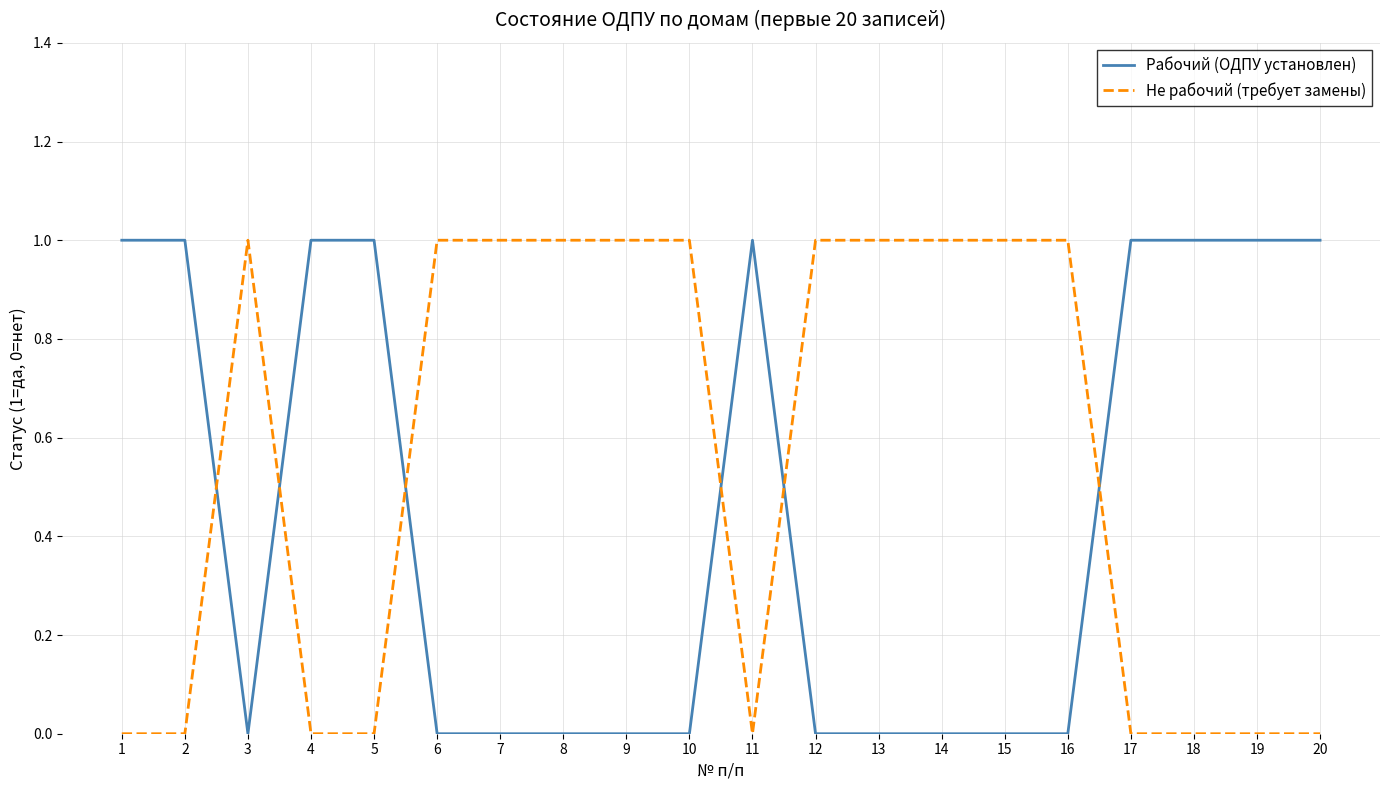

True or false: Рабочий (ОДПУ установлен) has a value of 1 at 5.

True